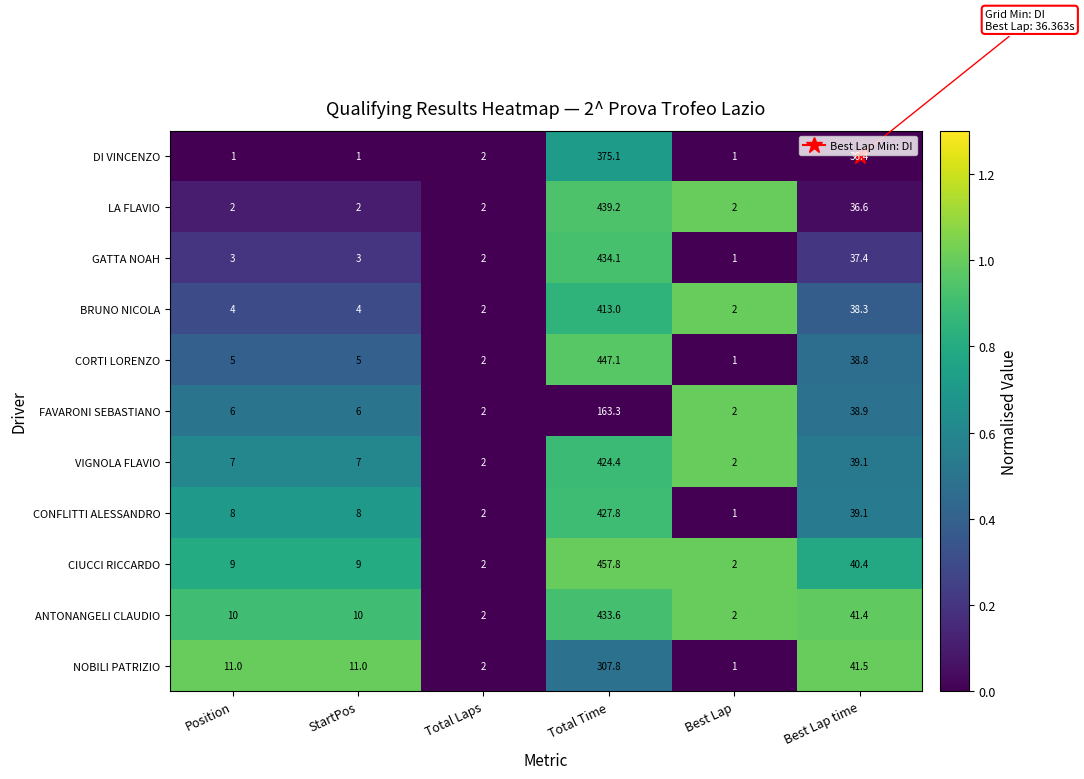

What is the difference between the second highest and second lowest values in the CONFLITTI ALESSANDRO series?

37.1